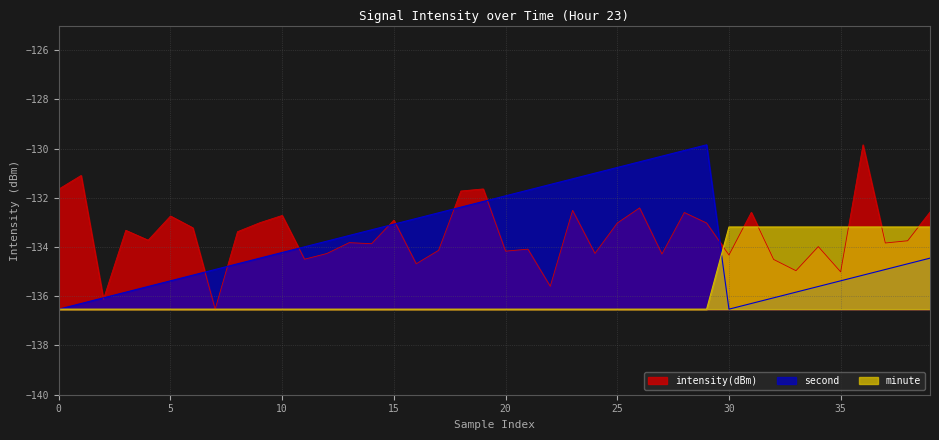

What is the approximate value of second at 15?

-133.1